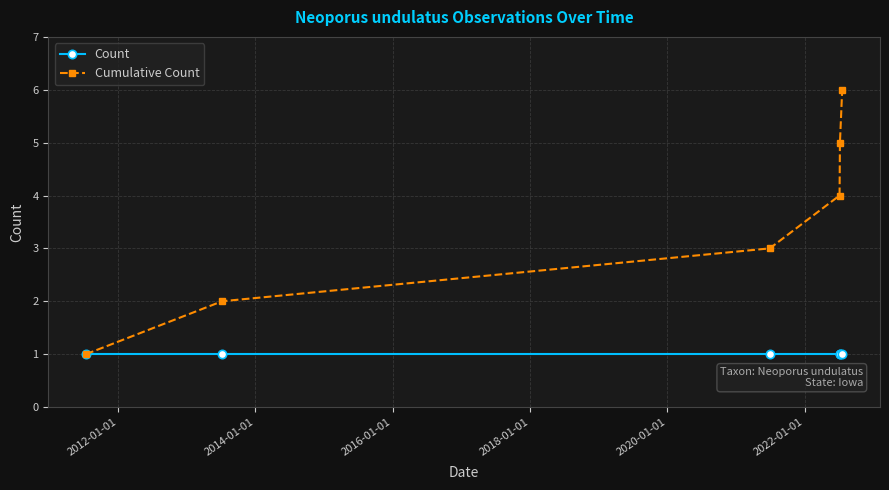

List the series in order of their peak value, lowest first.

Count, Cumulative Count